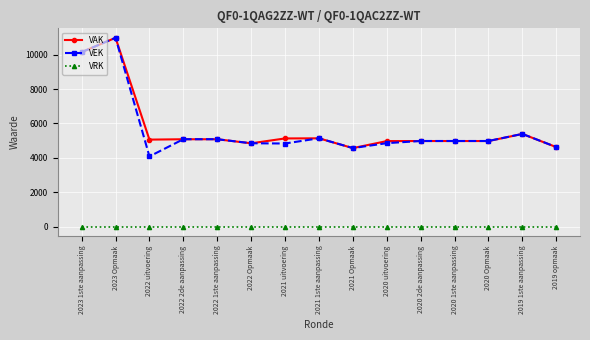

True or false: VAK has more than 0 interior local peaks.

True